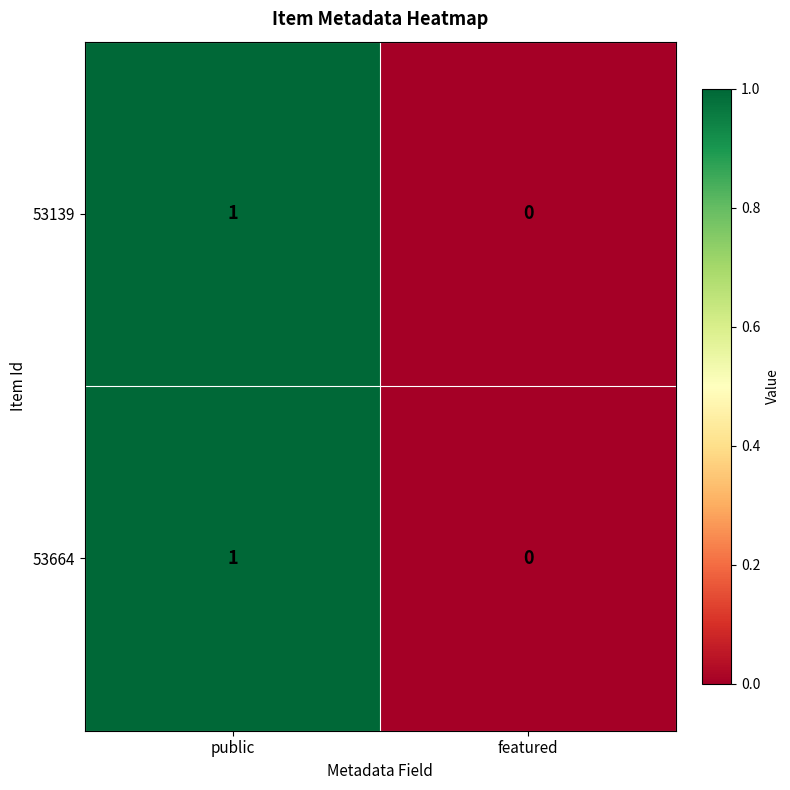

Where is 53664 nearest to the value 0?

featured